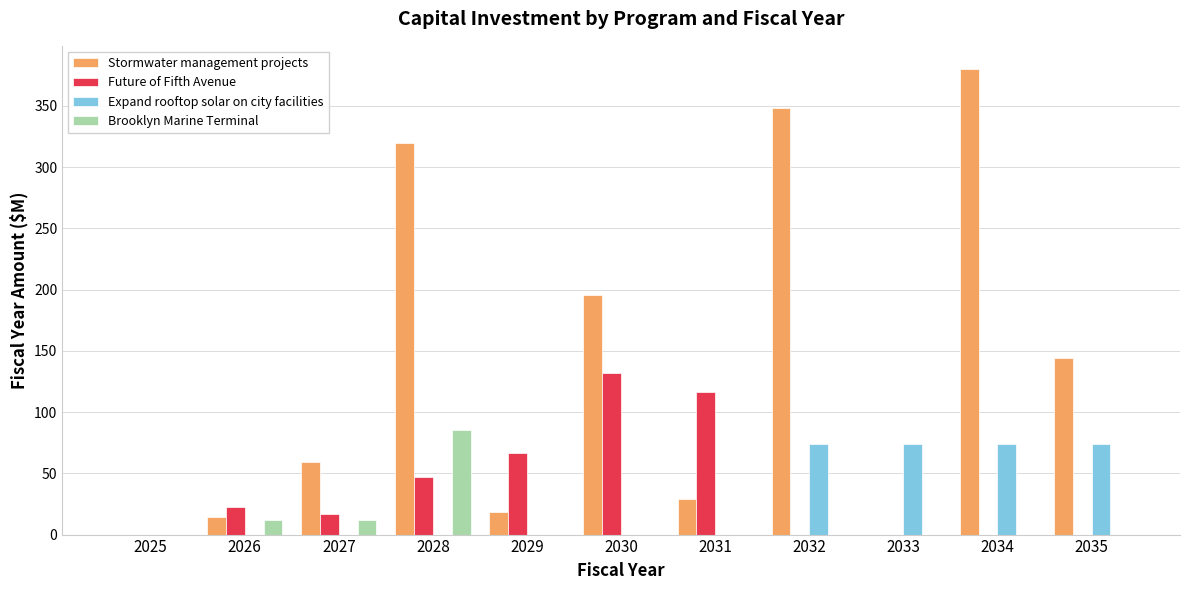

Reading left to right, what are all the values shown in this chart?

Stormwater management projects: 2025=0.0	2026=14.0	2027=59.0	2028=320.1	2029=18.7	2030=195.8	2031=28.7	2032=348.4	2033=0.0	2034=380.1	2035=144.0
Future of Fifth Avenue: 2025=0.0	2026=22.7	2027=17.2	2028=47.2	2029=66.7	2030=132.3	2031=116.6	2032=0.0	2033=0.0	2034=0.0	2035=0.0
Expand rooftop solar on city facilities: 2025=0.0	2026=0.0	2027=0.0	2028=0.0	2029=0.0	2030=0.0	2031=0.0	2032=73.8	2033=73.8	2034=73.8	2035=73.8
Brooklyn Marine Terminal: 2025=0.0	2026=11.8	2027=11.8	2028=85.6	2029=0.0	2030=0.0	2031=0.0	2032=0.0	2033=0.0	2034=0.0	2035=0.0